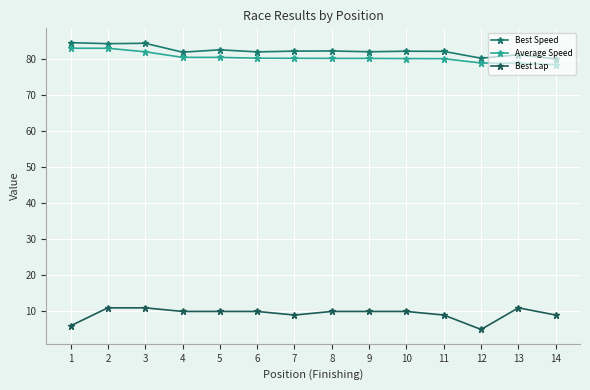

Reading left to right, extract all data points from this chart.

Best Speed: 1=84.6	2=84.3	3=84.4	4=81.9	5=82.6	6=82.0	7=82.2	8=82.3	9=82.1	10=82.2	11=82.2	12=80.3	13=81.2	14=80.1
Average Speed: 1=83.0	2=83.0	3=82.0	4=80.5	5=80.5	6=80.3	7=80.2	8=80.2	9=80.2	10=80.2	11=80.1	12=78.9	13=78.9	14=78.5
Best Lap: 1=6.0	2=11.0	3=11.0	4=10.0	5=10.0	6=10.0	7=9.0	8=10.0	9=10.0	10=10.0	11=9.0	12=5.0	13=11.0	14=9.0